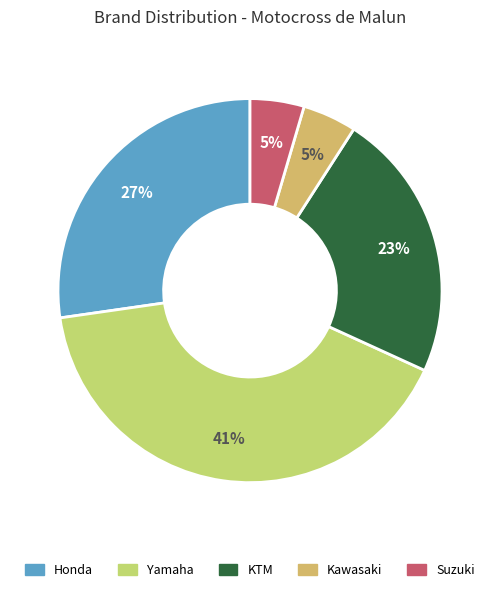

To the nearest percent, what is the combined percentage of Yamaha and Honda?

68%